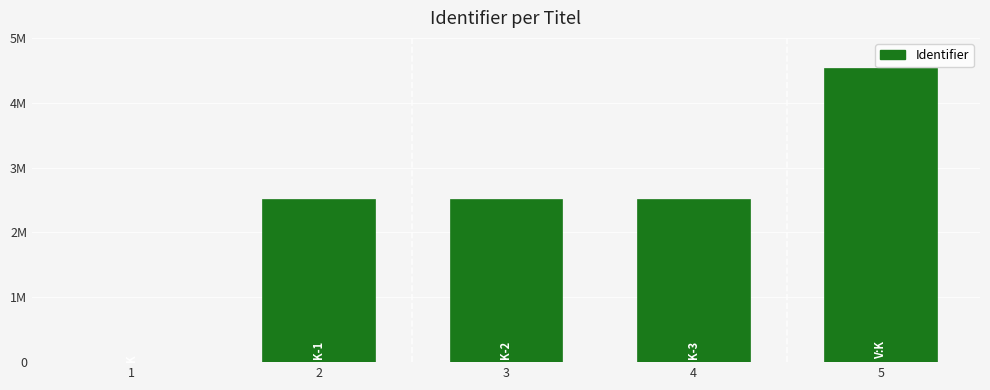

Approximately how many times larger is the value at 2 compared to 5?

0.6